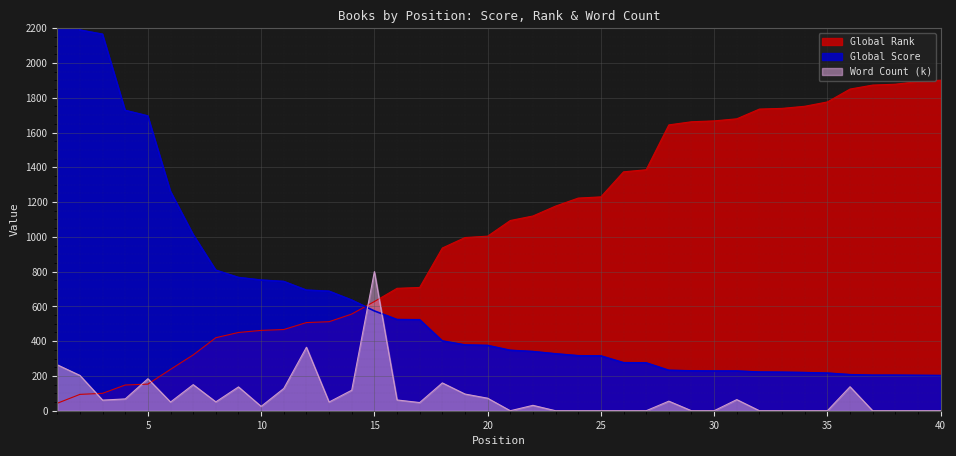

What value does the Global Rank series have at 6?

238